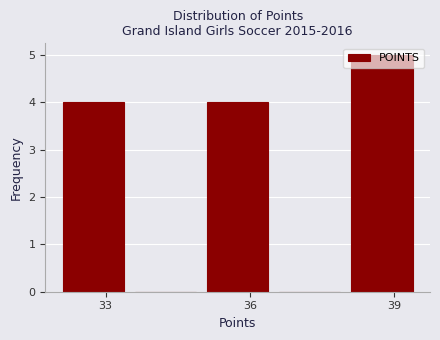

Around what value on the x-axis is the tallest bar? Give the approximate position of its centre, as read against the axis.

39.0